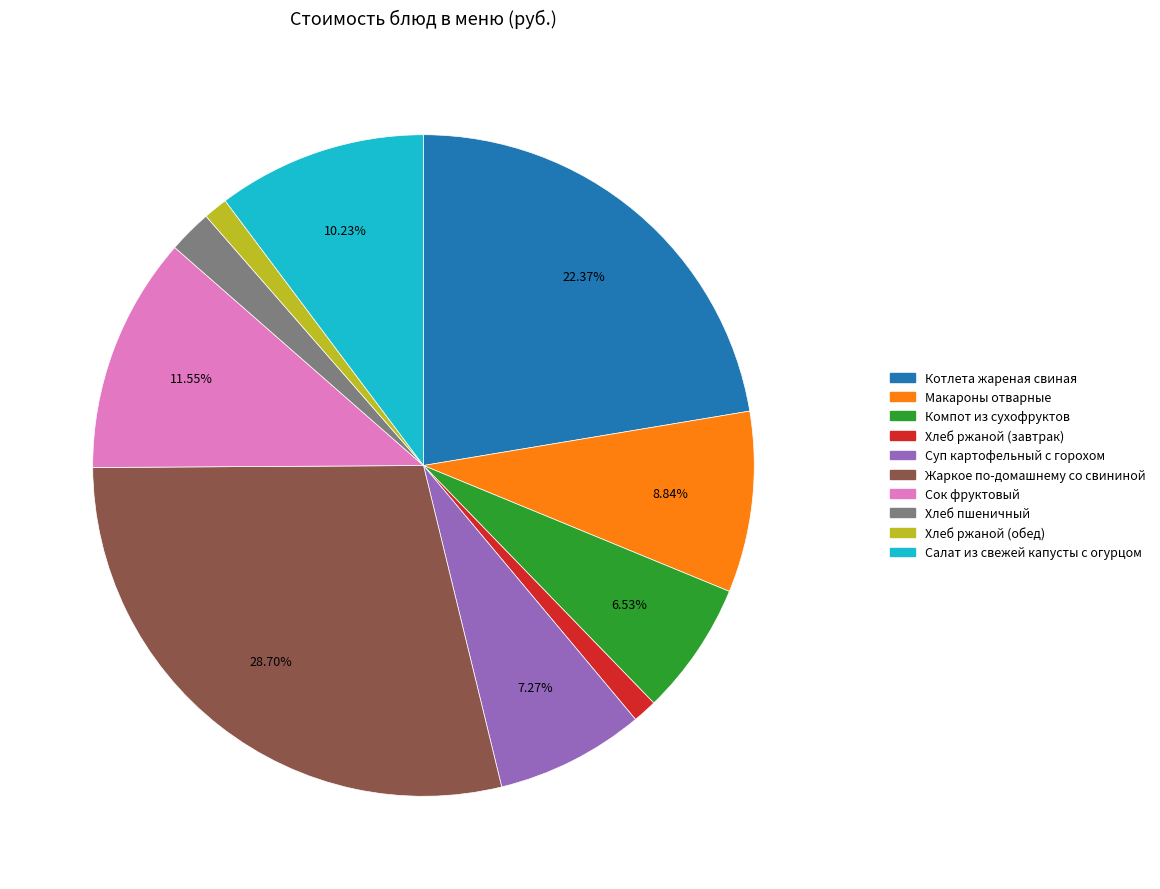

Which category has the biggest portion of the pie?

Жаркое по-домашнему со свининой